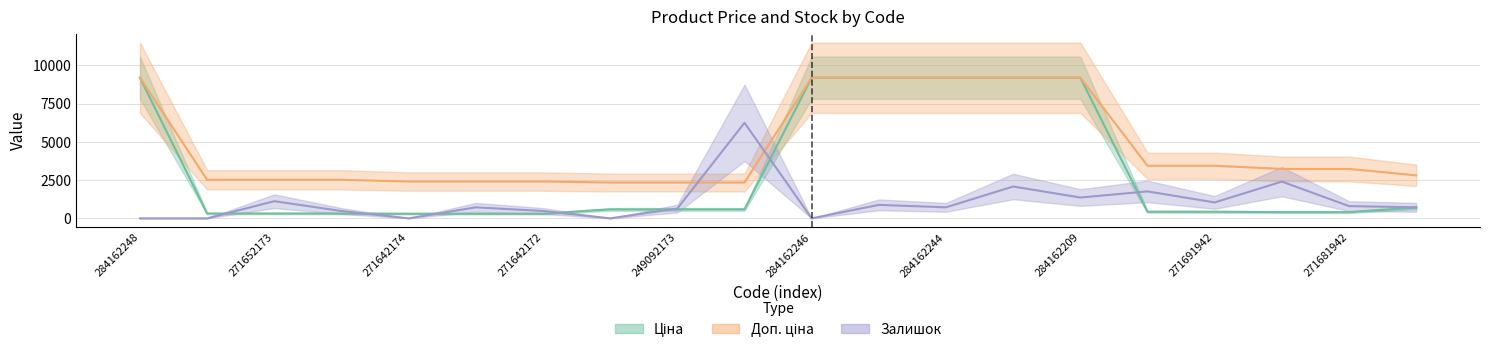

Which label corresponds to the largest value in the chart?

284162248